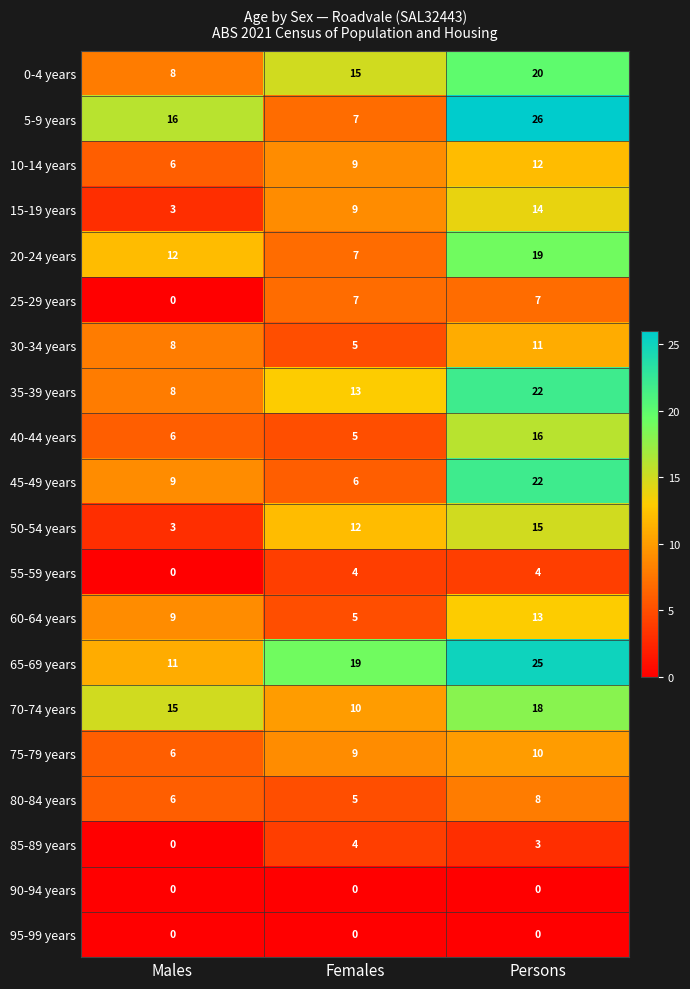

Which series has the largest range (max minus min)?

5-9 years